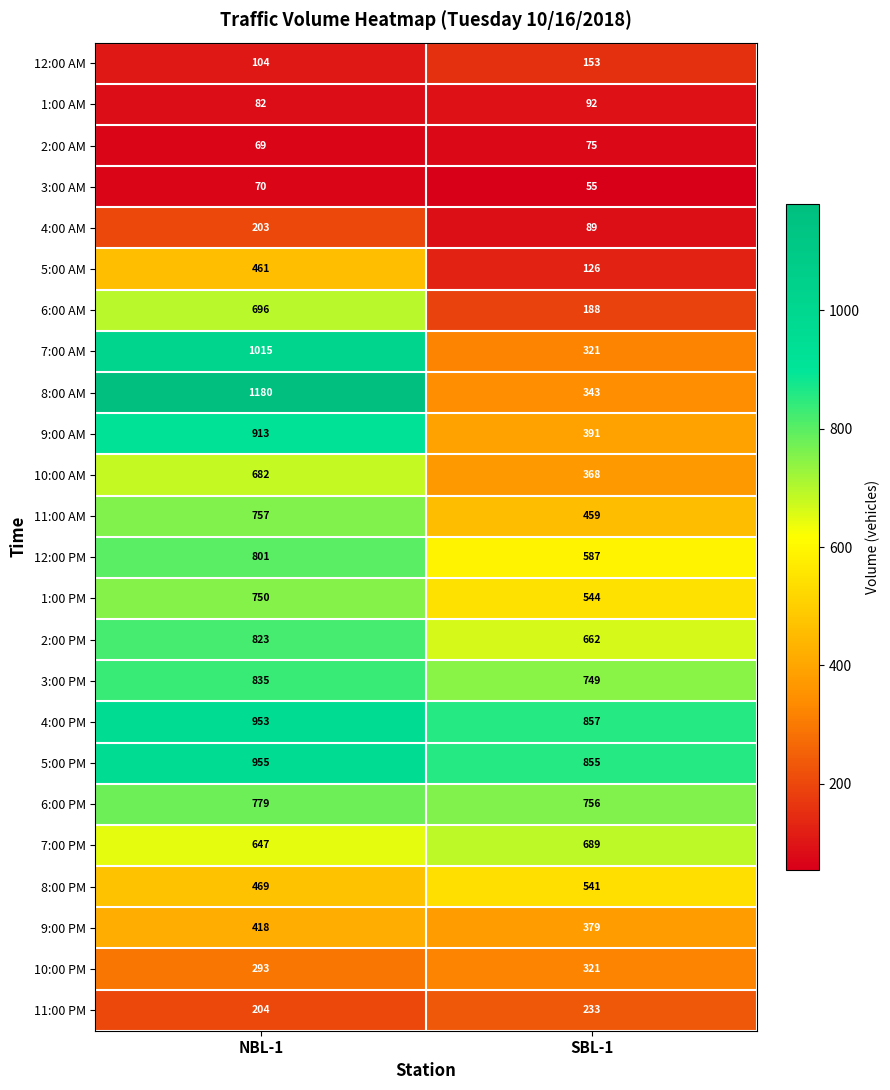

Which series has the widest spread of values?

8:00 AM